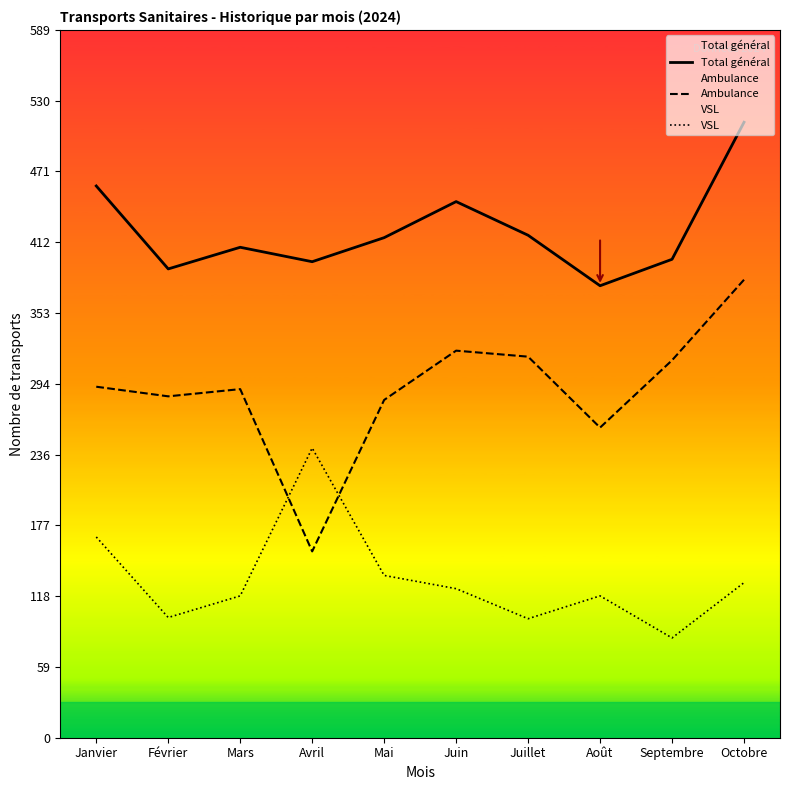

At which label does Total général reach its minimum?

Août